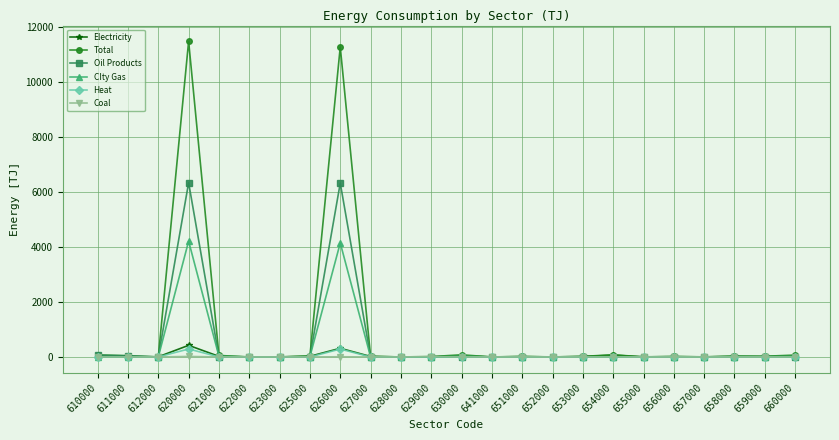

What is the difference between the second highest and second lowest values in the Coal series?

10.9